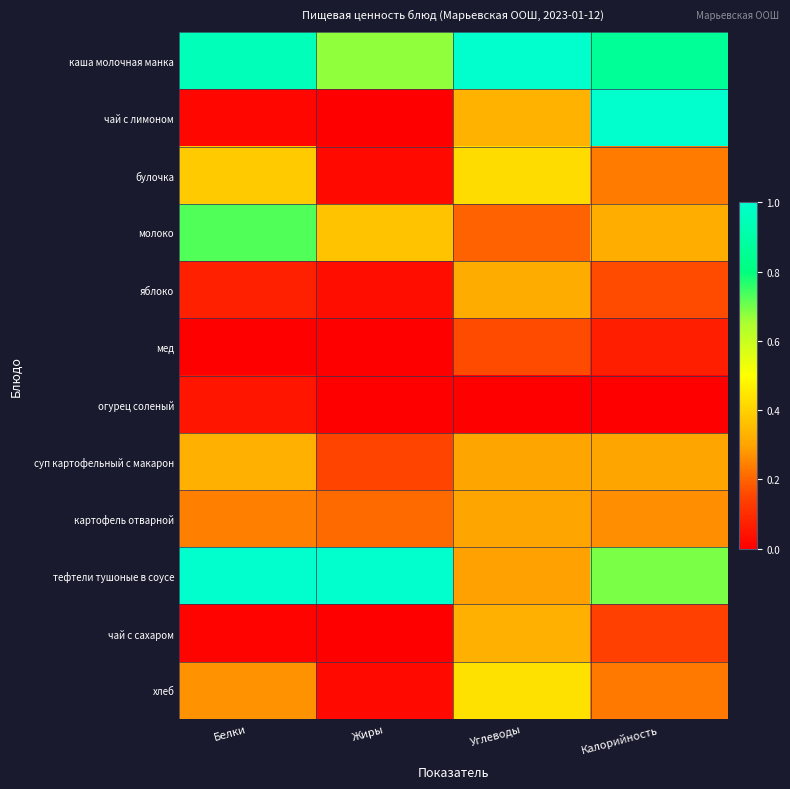

At how many categories does at least one series exceed 0?

4